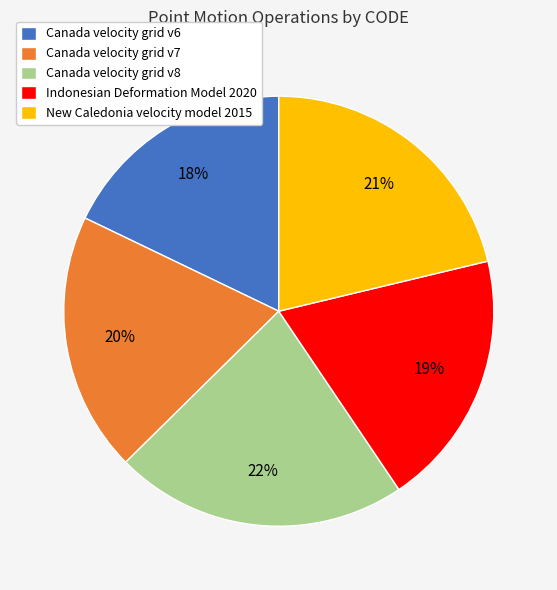

Do Canada velocity grid v8 and Canada velocity grid v7 together represent more than half of the pie?

No